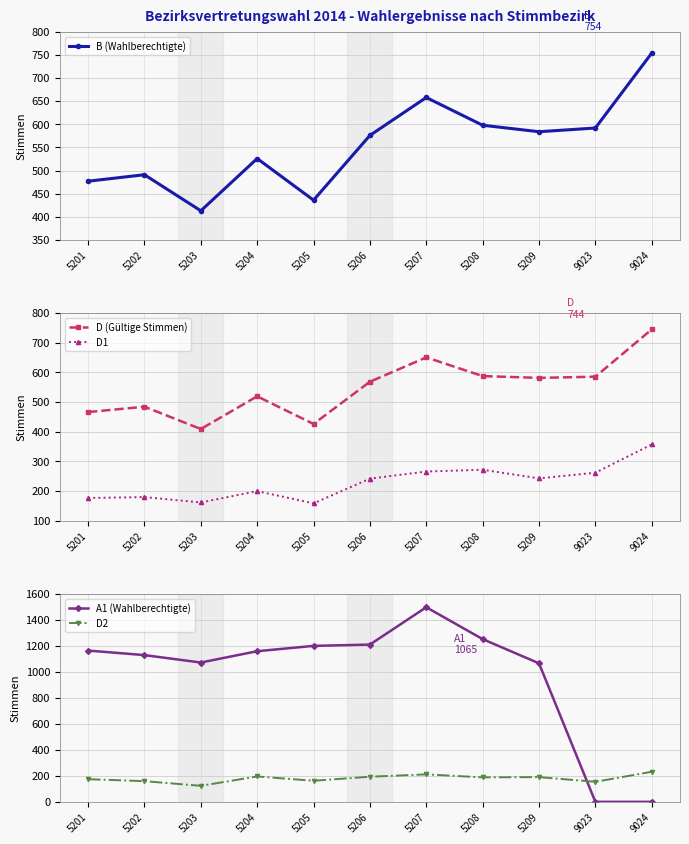

The D1 series shows 272 at 5208. True or false?

True